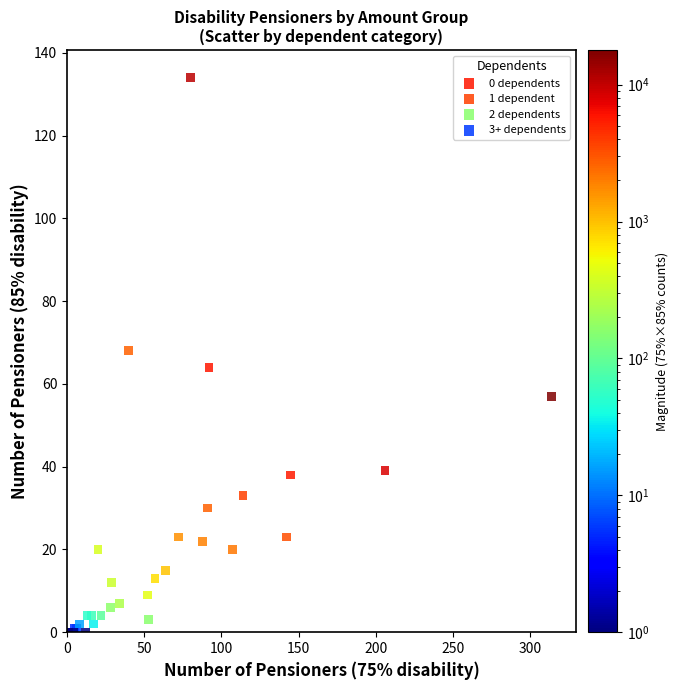

Which series has the widest spread of Y values?

0 dependents